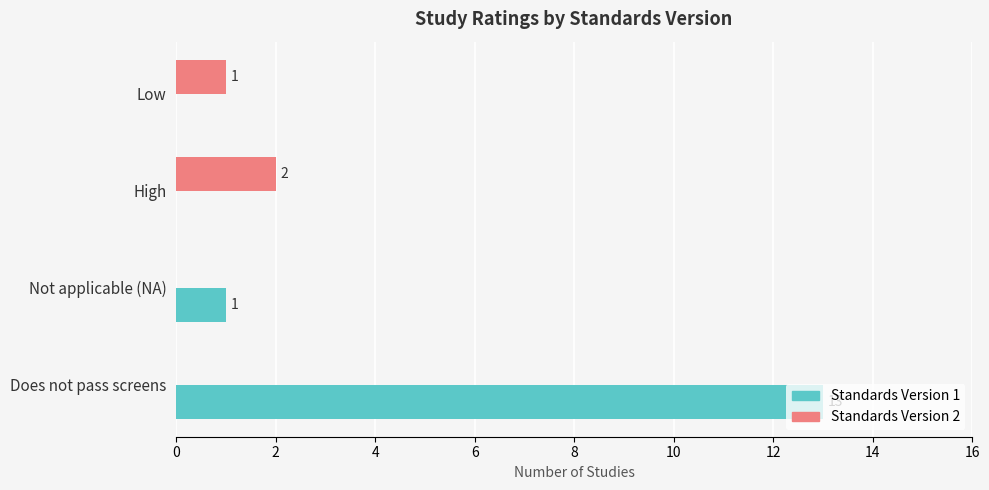

The Standards Version 2 series shows 0 at Not applicable (NA). True or false?

True